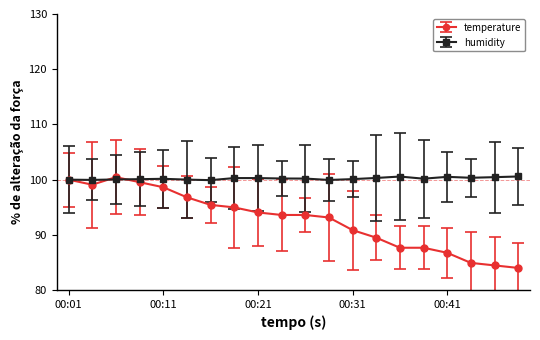

True or false: temperature has more than 0 interior local peaks.

True